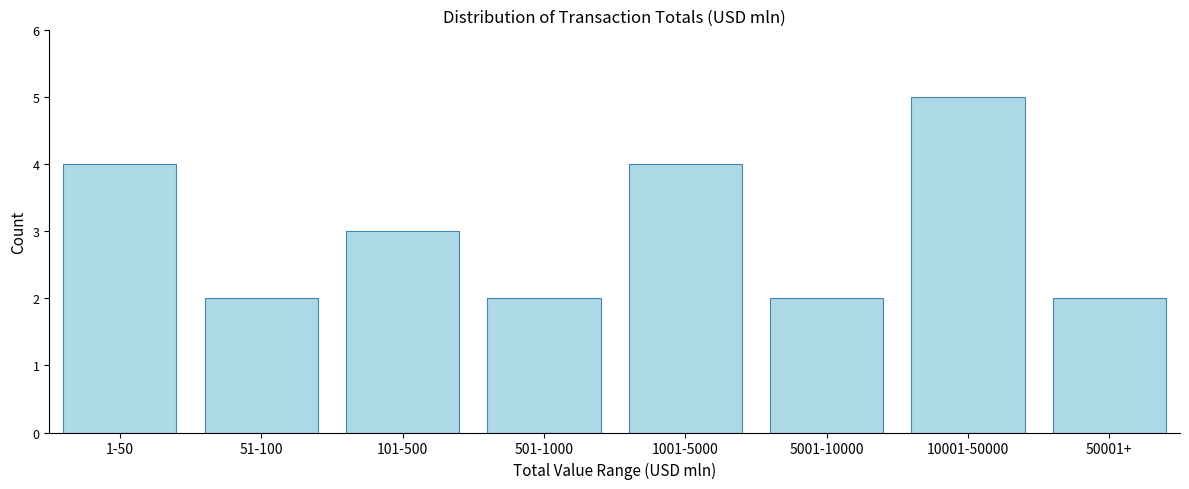

Reading left to right, list all the values displayed in this chart.

1-50=4	51-100=2	101-500=3	501-1000=2	1001-5000=4	5001-10000=2	10001-50000=5	50001+=2